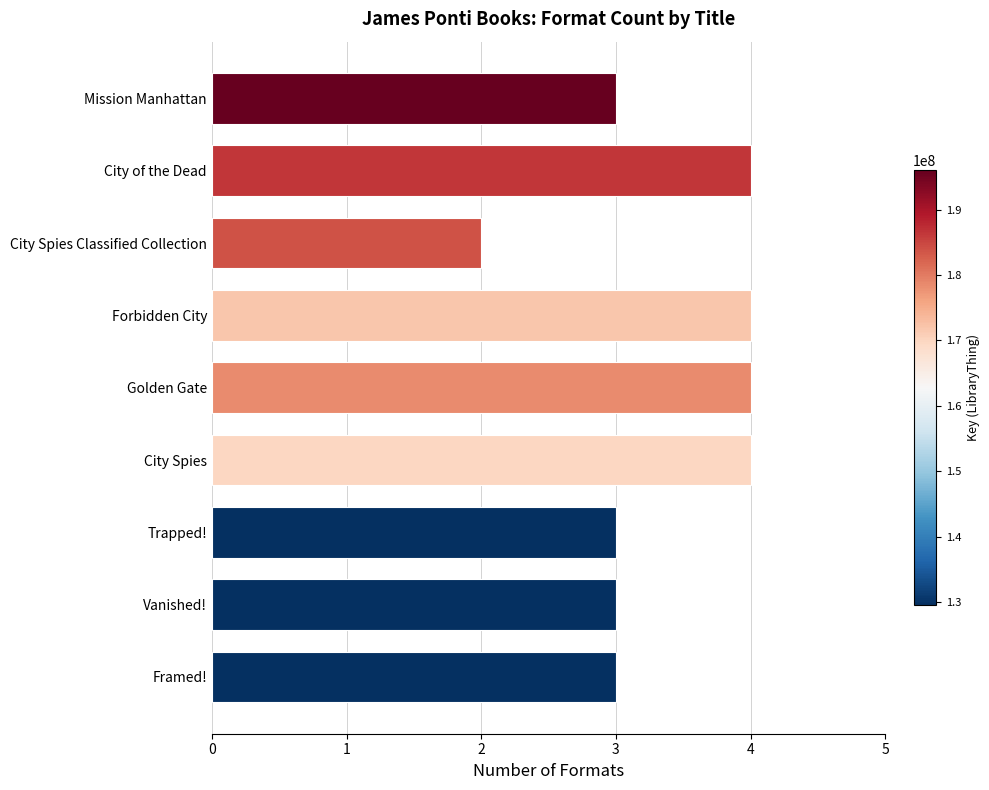

Which label corresponds to the smallest value in the chart?

City Spies Classified Collection